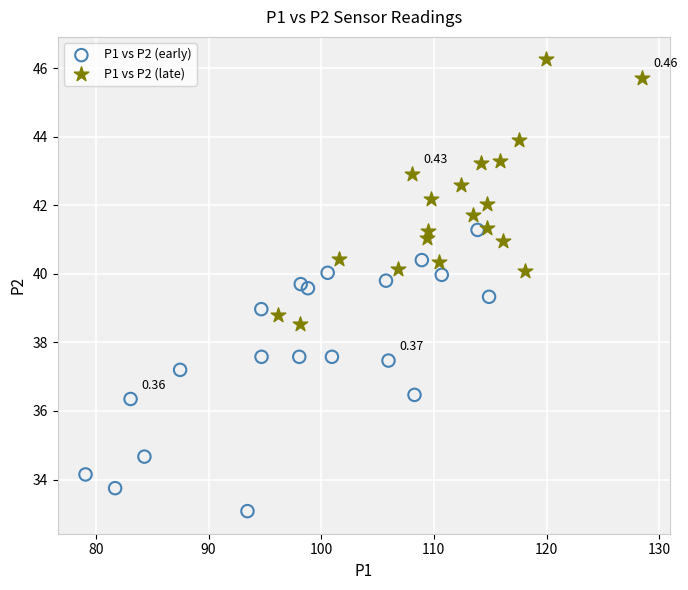

Which series reaches the maximum Y coordinate?

P1 vs P2 (late)